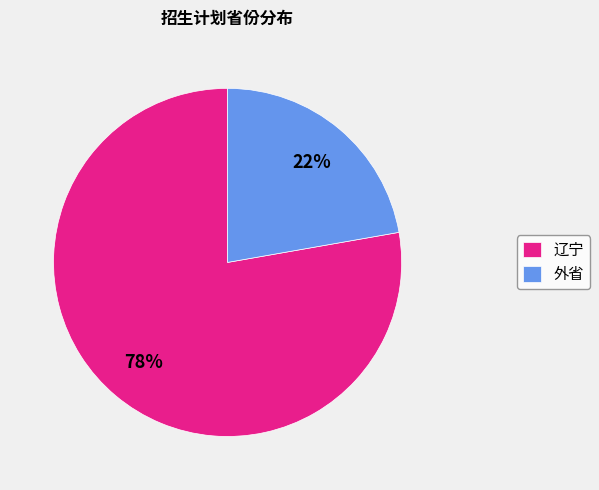

Is it true that 辽宁 is 88% of the pie?

False